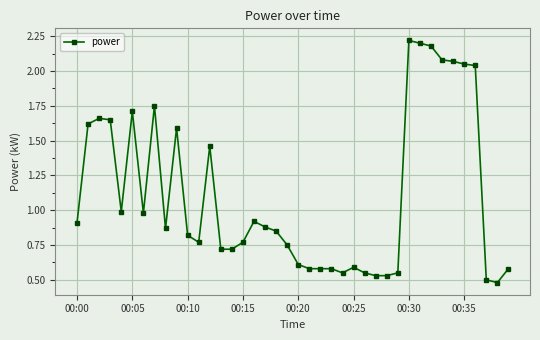

What is the sum of all values?

44.4